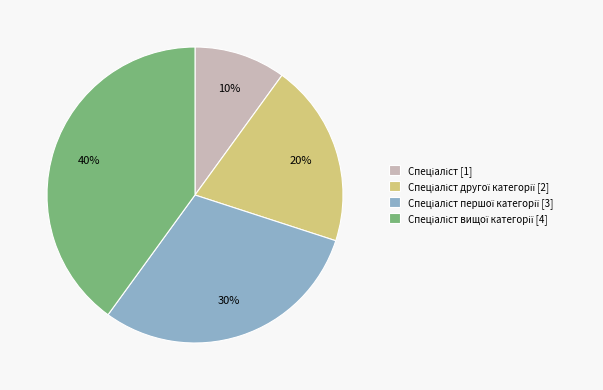

To the nearest percent, what is the average slice percentage?

25%